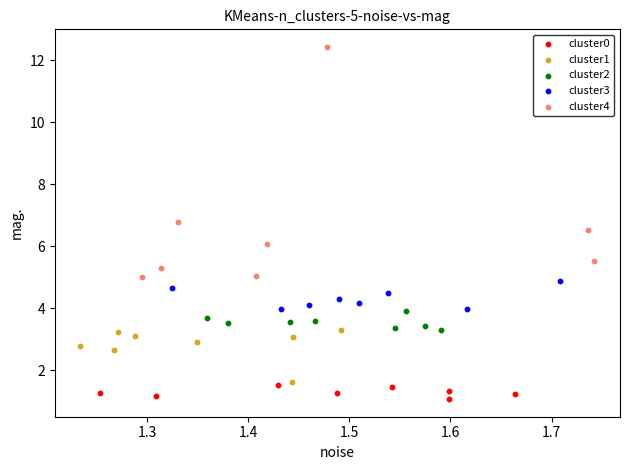

Which series has the largest Y range (max minus min)?

cluster4